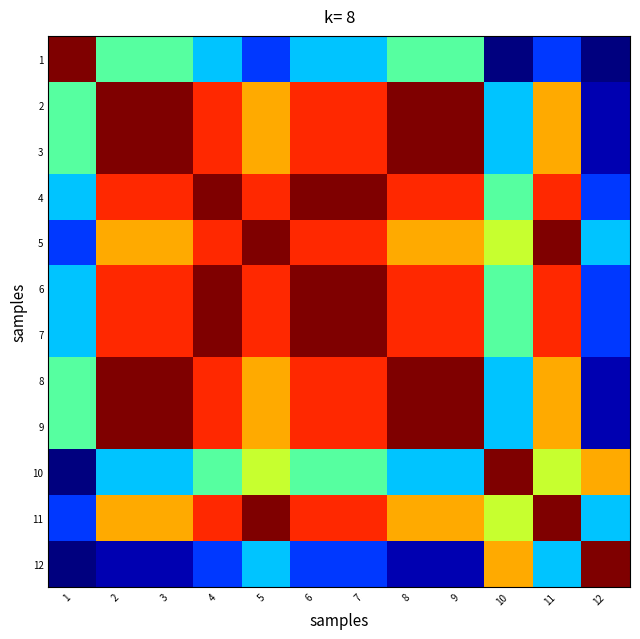

Which series changed the most between 8 and 10?

2